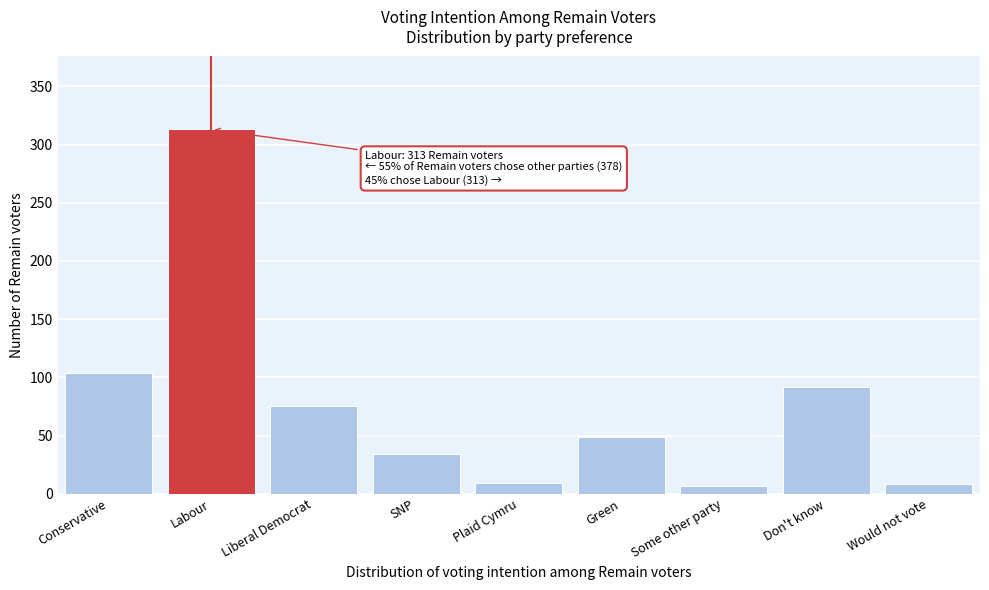

What is the ratio of the value at Green to the value at Conservative?

0.5